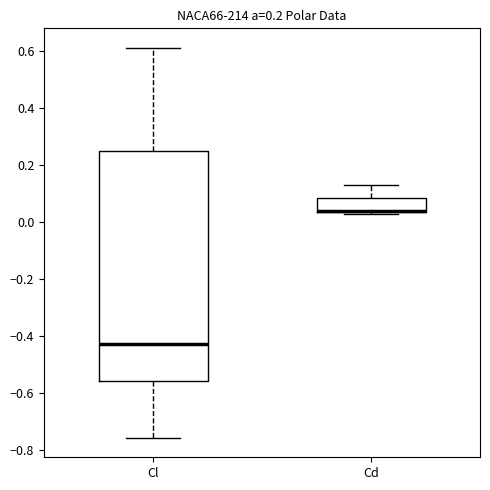

Reading left to right, read every box against the y-axis: the position of its median line, the range the box covers, and the ends of its whiskers. The values are not printed on the chart, so give them approximately, as read against the axis.

Cl: median -0.42, box -0.56 to 0.24, whiskers -0.76 to 0.60
Cd: median 0.04 (drawn on the box's lower edge), box 0.04 to 0.08, whiskers 0.02 to 0.12